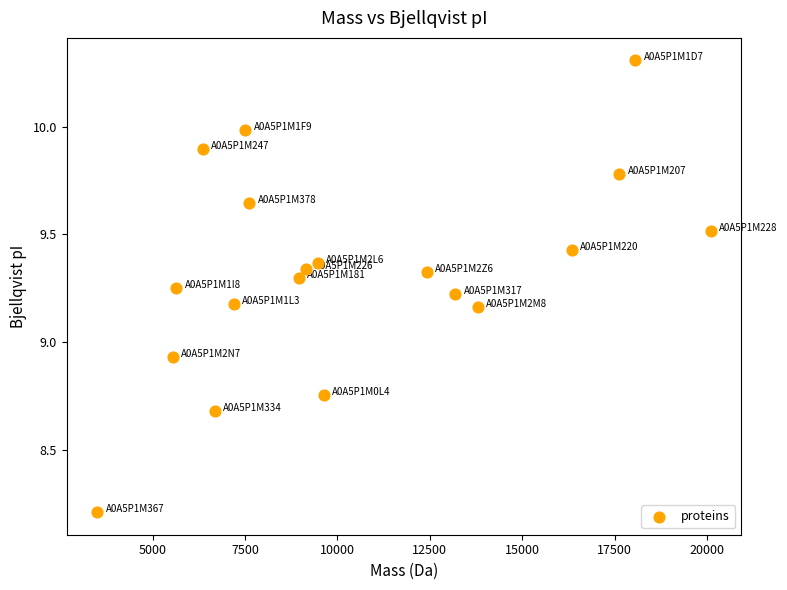

What is the range of X values (max minus min)?

16597.9